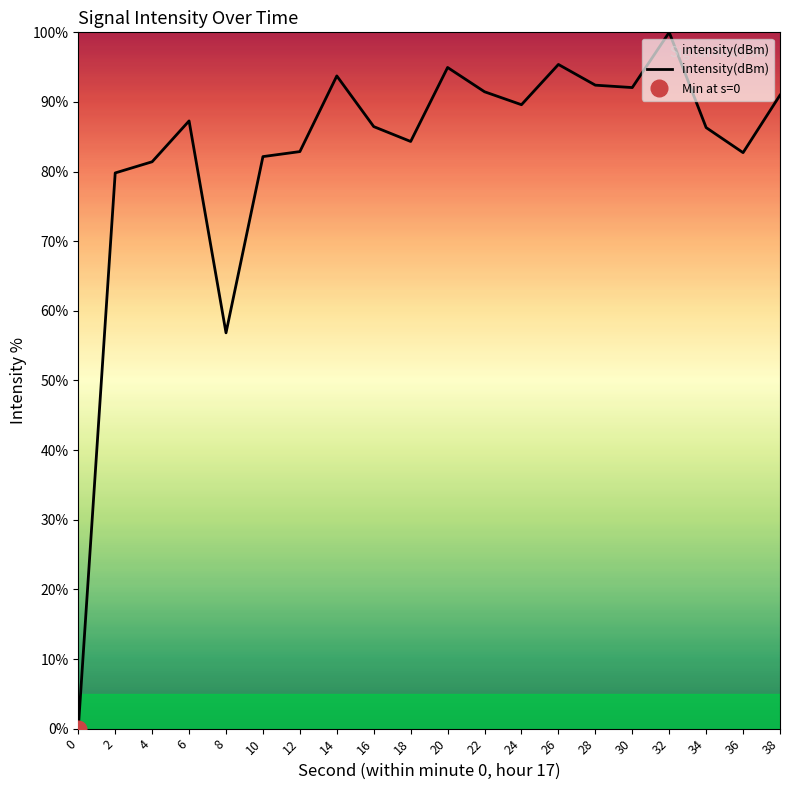

List the labels in order of value, smallest first.

0, 8, 2, 4, 10, 36, 12, 18, 34, 16, 6, 24, 38, 22, 30, 28, 14, 20, 26, 32